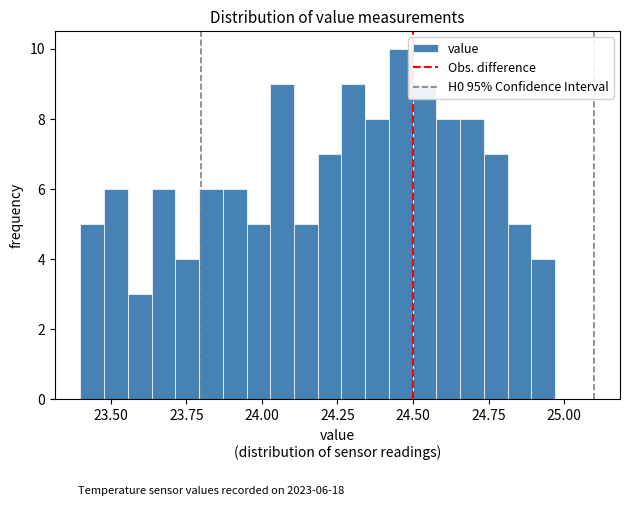

Around what value on the x-axis is the tallest bar? Give the approximate position of its centre, as read against the axis.

24.45